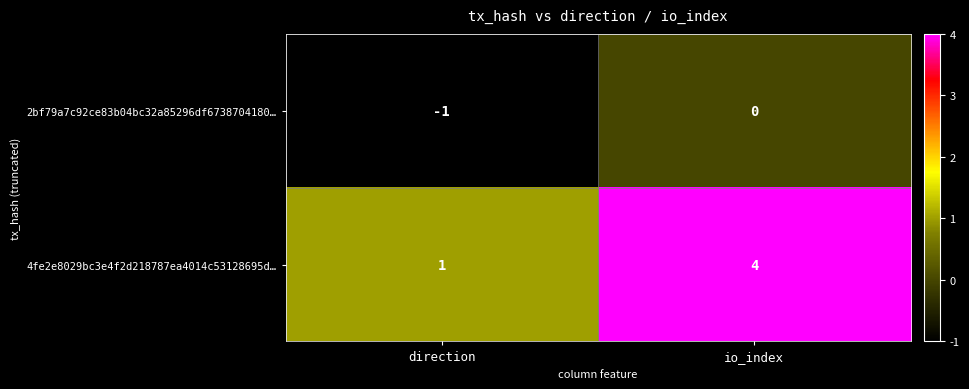

Reading right to left, list all the values displayed in this chart.

2bf79a7c92ce83b04bc32a85296df6738704180…: io_index=0	direction=-1
4fe2e8029bc3e4f2d218787ea4014c53128695d…: io_index=4	direction=1